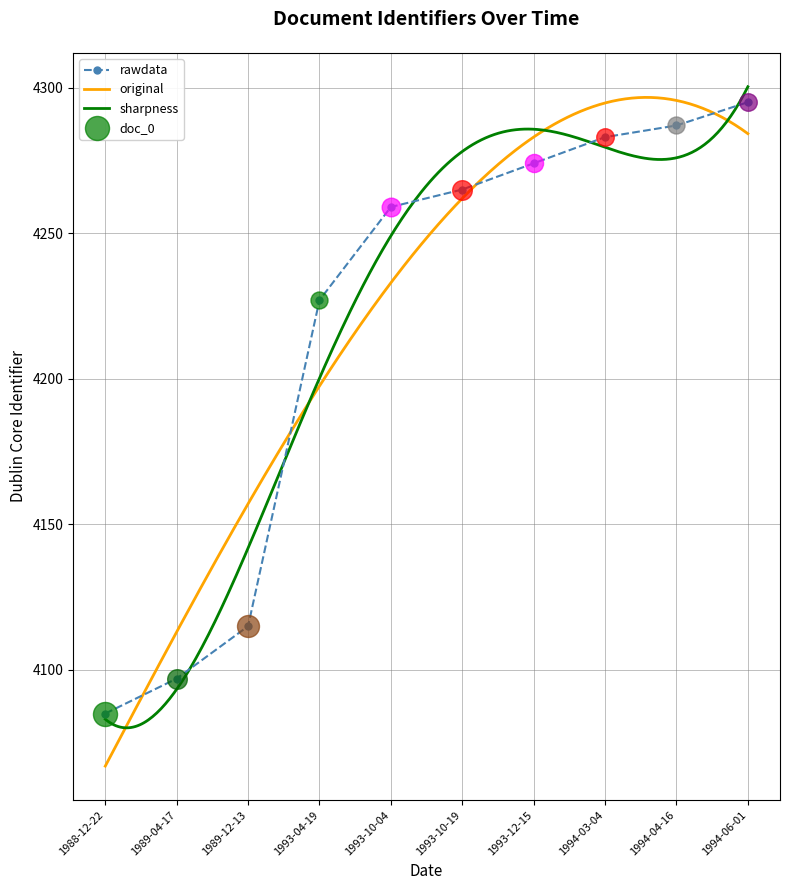

Between 1993-04-19 and 1989-04-17, which is larger?

1993-04-19